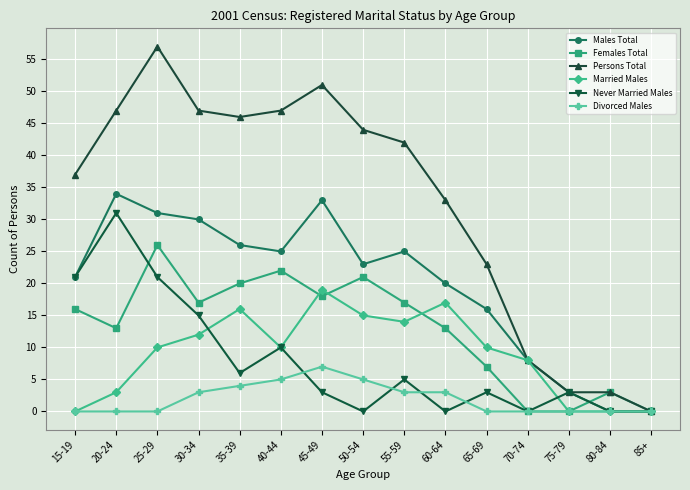

The value of Married Males at 80-84 is 0. True or false?

True